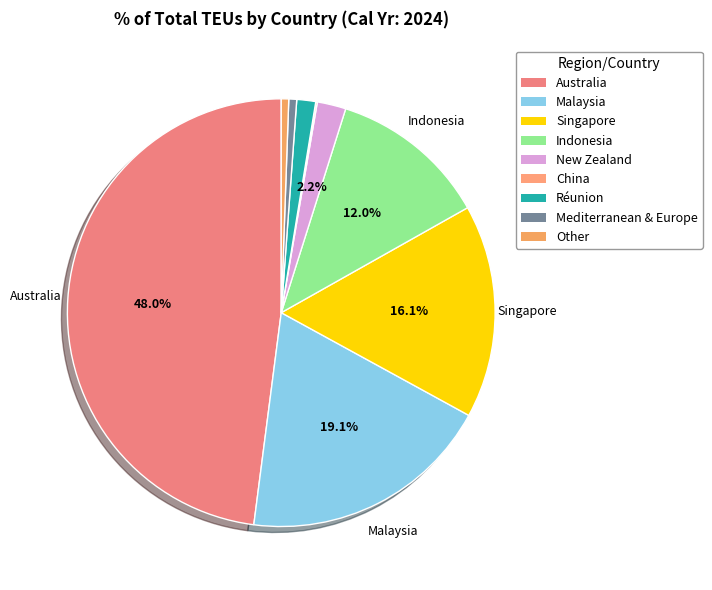

What is the largest slice in the pie chart?

Australia